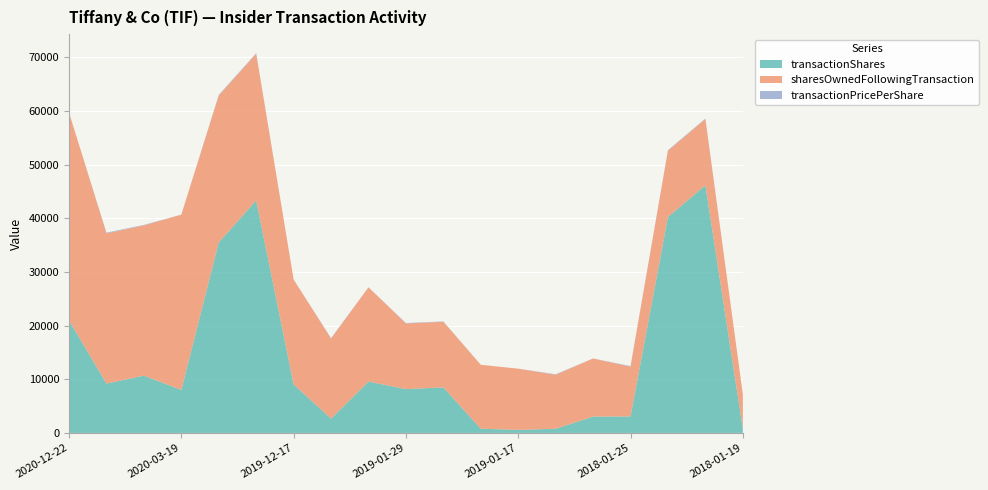

Reading right to left, transcribe all the data shown in this chart.

transactionShares: 2018-01-19=773.0	2018-01-22=46169.0	2018-01-22=40251.0	2018-01-25=3069.0	2018-03-21=3044.0	2018-03-23=776.0	2019-01-17=562.0	2019-01-19=789.0	2019-01-29=8489.0	2019-01-29=8168.0	2019-03-27=9574.0	2019-06-06=2665.0	2019-12-17=9051.0	2019-12-30=43328.0	2019-12-30=35500.0	2020-03-19=8015.0	2020-11-25=10685.0	2020-11-25=9200.0	2020-12-22=20993.0
sharesOwnedFollowingTransaction: 2018-01-19=6437.0	2018-01-22=12355.0	2018-01-22=12355.0	2018-01-25=9286.0	2018-03-21=10841.0	2018-03-23=10065.0	2019-01-17=11417.0	2019-01-19=11916.0	2019-01-29=12237.0	2019-01-29=12237.0	2019-03-27=17576.0	2019-06-06=14919.0	2019-12-17=19554.0	2019-12-30=27382.0	2019-12-30=27382.0	2020-03-19=32681.0	2020-11-25=28000.0	2020-11-25=28000.0	2020-12-22=38712.0
transactionPricePerShare: 2018-01-19=0.0	2018-01-22=82.2	2018-01-22=109.2	2018-01-25=109.1	2018-03-21=0.0	2018-03-23=96.5	2019-01-17=0.0	2019-01-19=0.0	2019-01-29=61.8	2019-01-29=87.4	2019-03-27=0.0	2019-06-06=90.5	2019-12-17=0.0	2019-12-30=84.1	2019-12-30=133.6	2020-03-19=0.0	2020-11-25=91.9	2020-11-25=131.6	2020-12-22=0.0